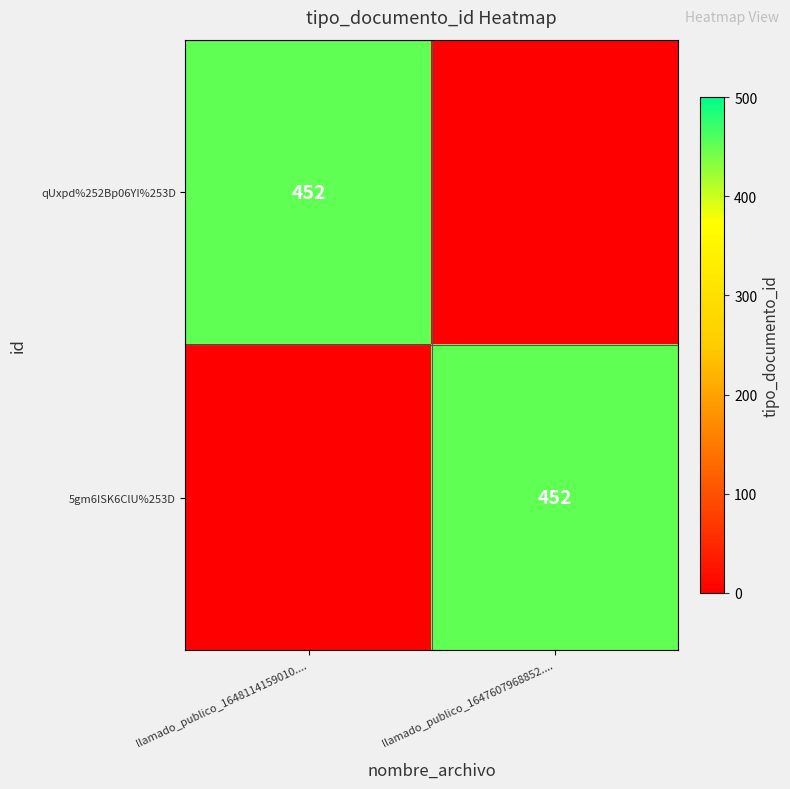

The value of qUxpd%252Bp06YI%253D at llamado_publico_1648114159010.... is 626. True or false?

False